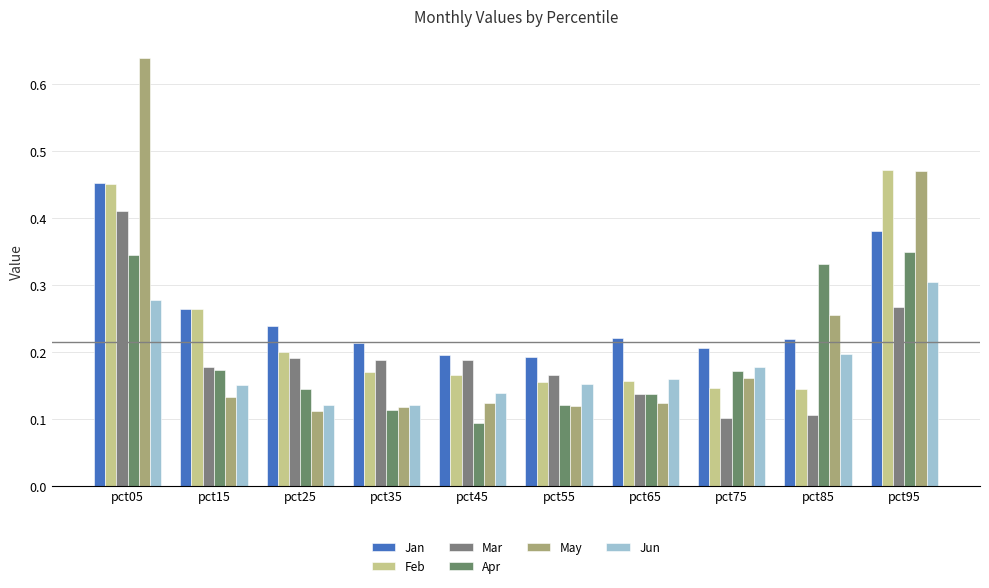

List the labels in order of Jun value, largest first.

pct95, pct05, pct85, pct75, pct65, pct55, pct15, pct45, pct35, pct25